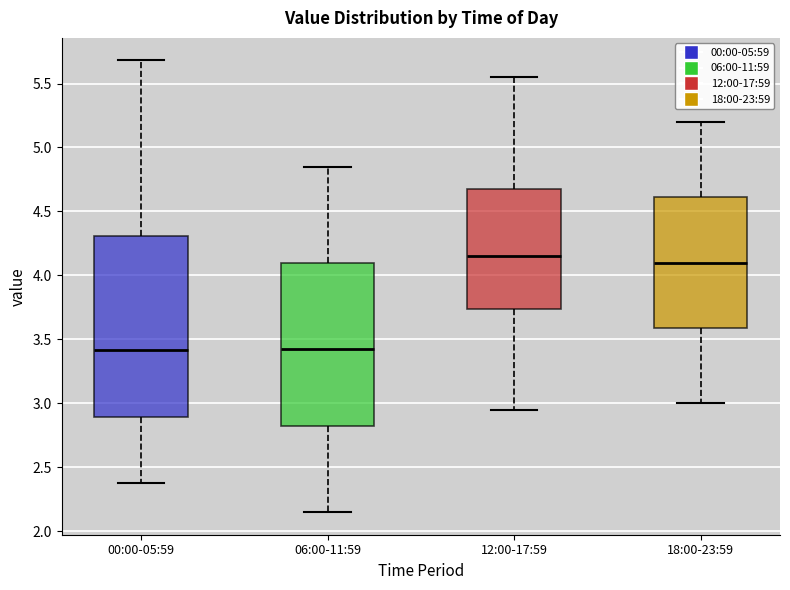

Reading left to right, read every box against the y-axis: the position of its median line, the range the box covers, and the ends of its whiskers. The values are not printed on the chart, so give them approximately, as read against the axis.

00:00-05:59: median 3.40, box 2.90 to 4.30, whiskers 2.40 to 5.70
06:00-11:59: median 3.45, box 2.85 to 4.10, whiskers 2.15 to 4.85
12:00-17:59: median 4.15, box 3.75 to 4.70, whiskers 2.95 to 5.55
18:00-23:59: median 4.10, box 3.60 to 4.60, whiskers 3.00 to 5.20